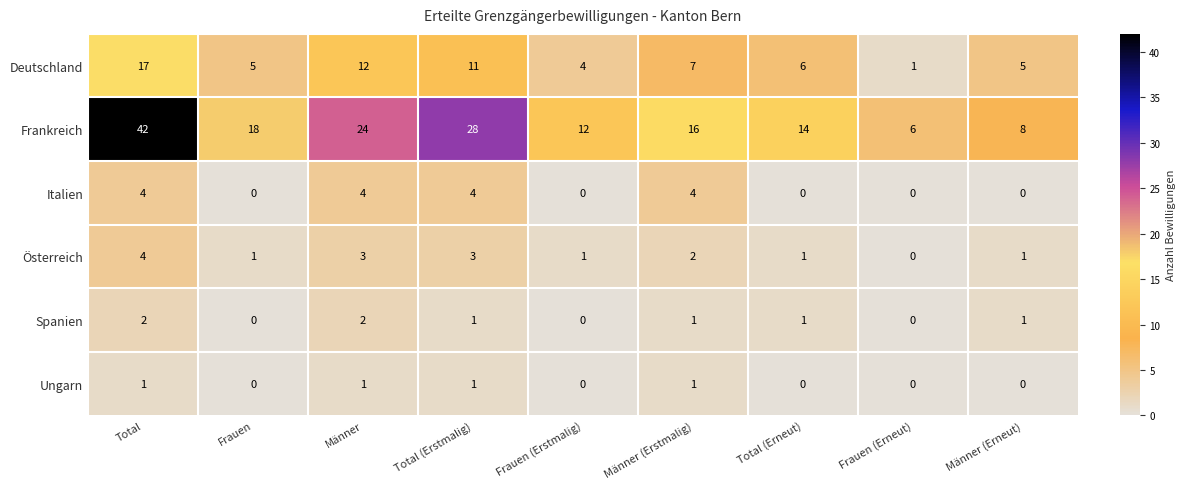

True or false: Spanien has a value of 2 at Männer (Erstmalig).

False